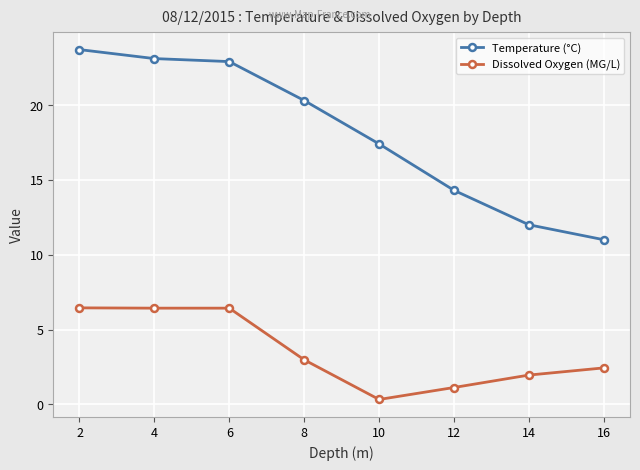

Rank the series by their average value, from highest to lowest.

Temperature (°C), Dissolved Oxygen (MG/L)